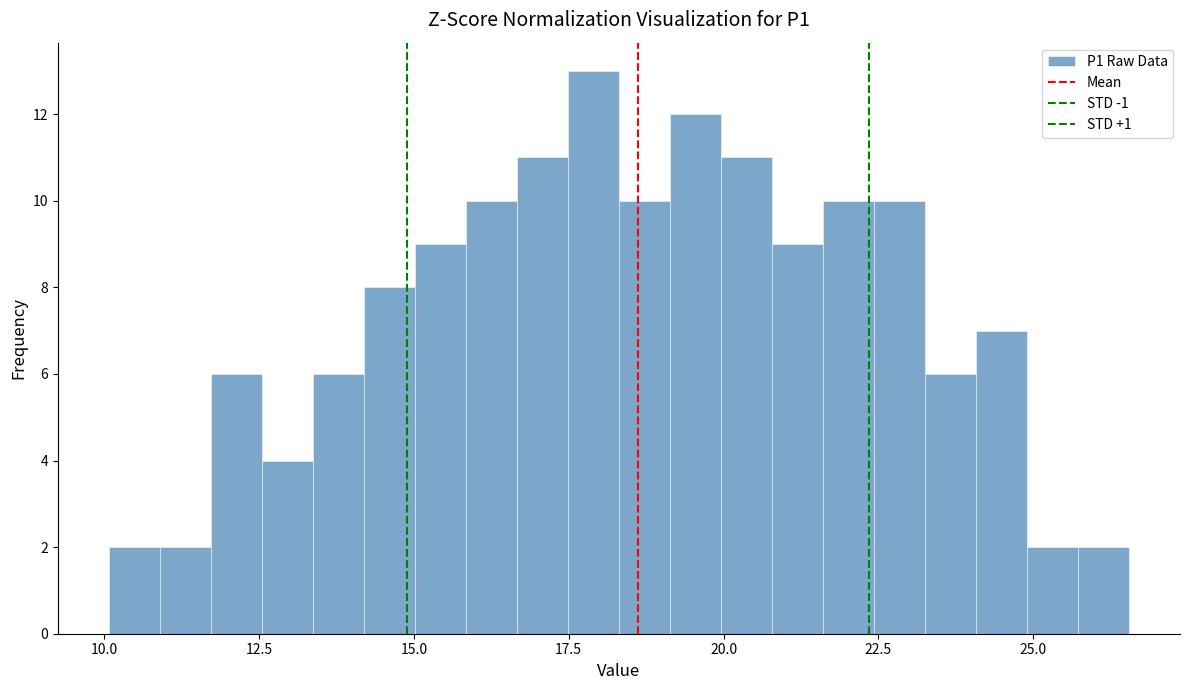

Around what value on the x-axis is the tallest bar? Give the approximate position of its centre, as read against the axis.

18.0